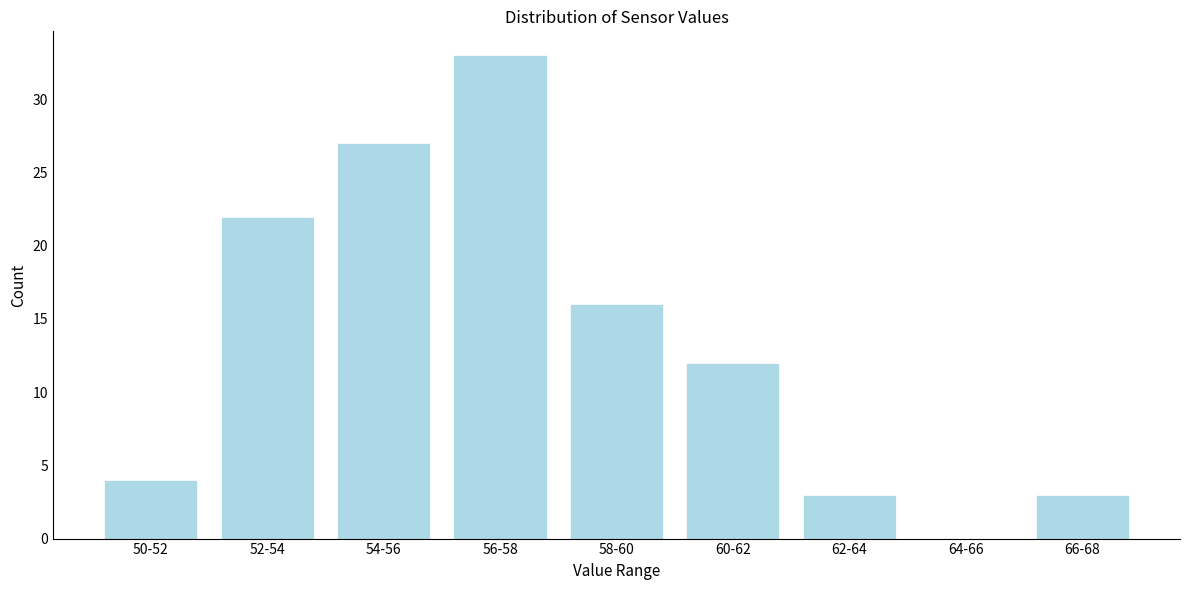

Reading left to right, list all the values displayed in this chart.

50-52=4	52-54=22	54-56=27	56-58=33	58-60=16	60-62=12	62-64=3	64-66=0	66-68=3